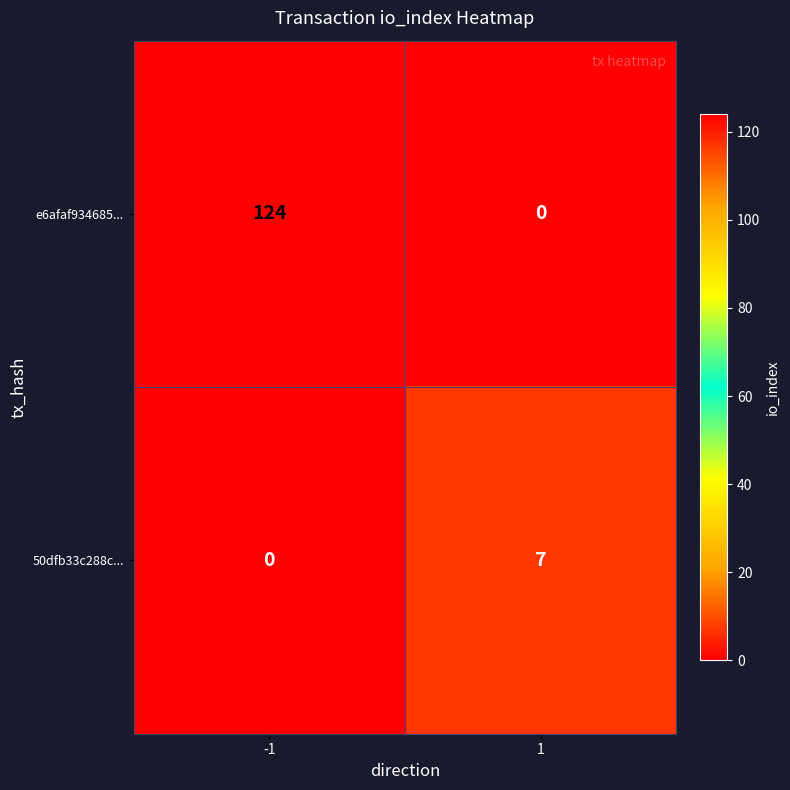

Between -1 and 1, which series saw the biggest shift?

e6afaf934685...